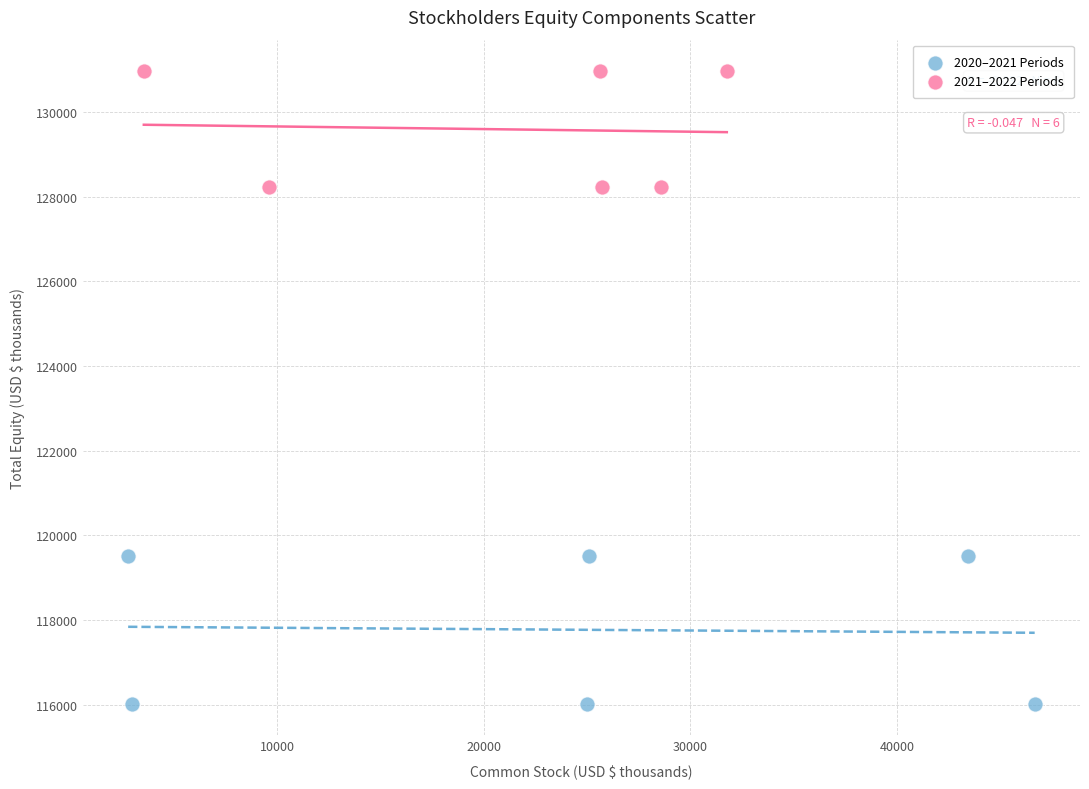

Which series reaches the minimum Y coordinate?

2020–2021 Periods